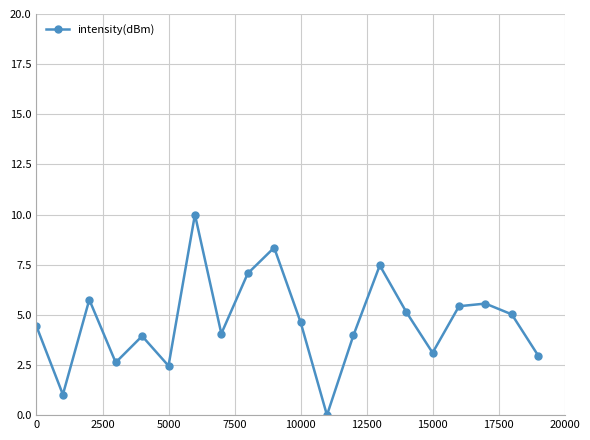

What is the average value?

4.7